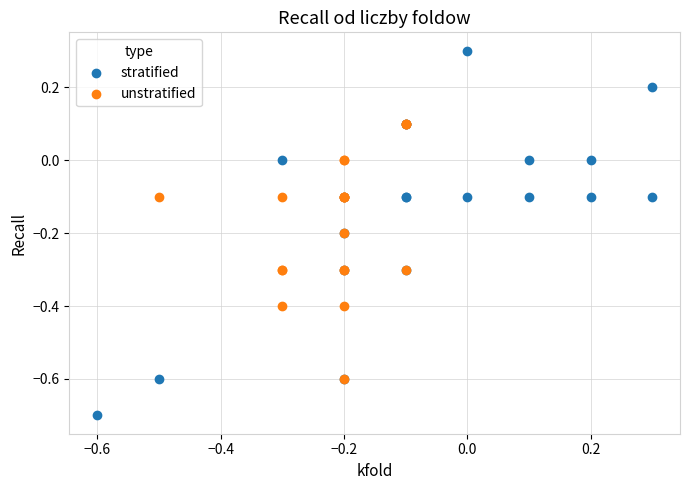

Which series reaches the minimum Y coordinate?

stratified